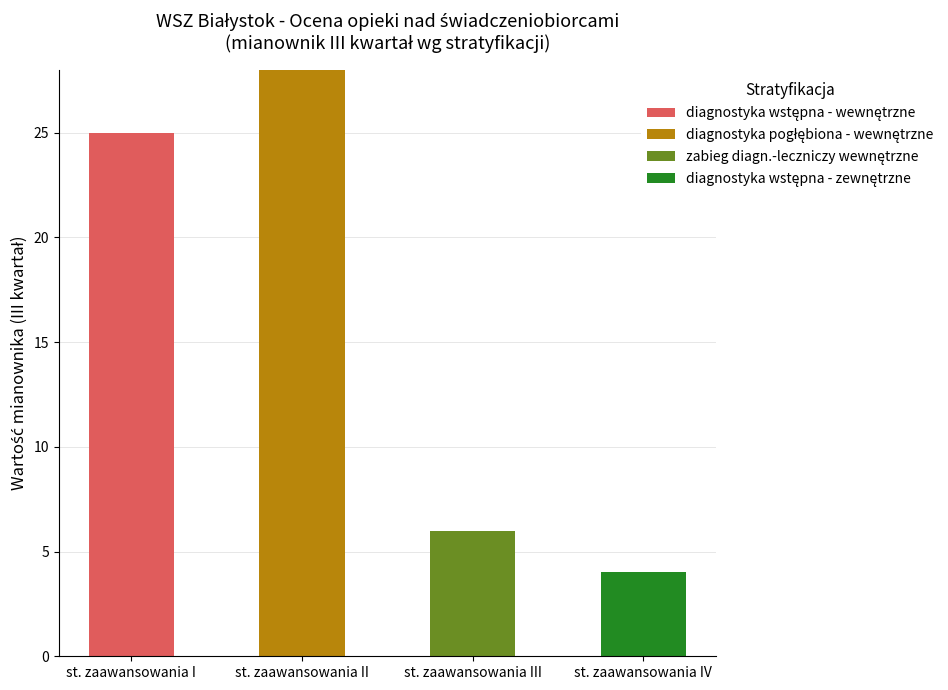

What is the total value across all series at st. zaawansowania I?

25